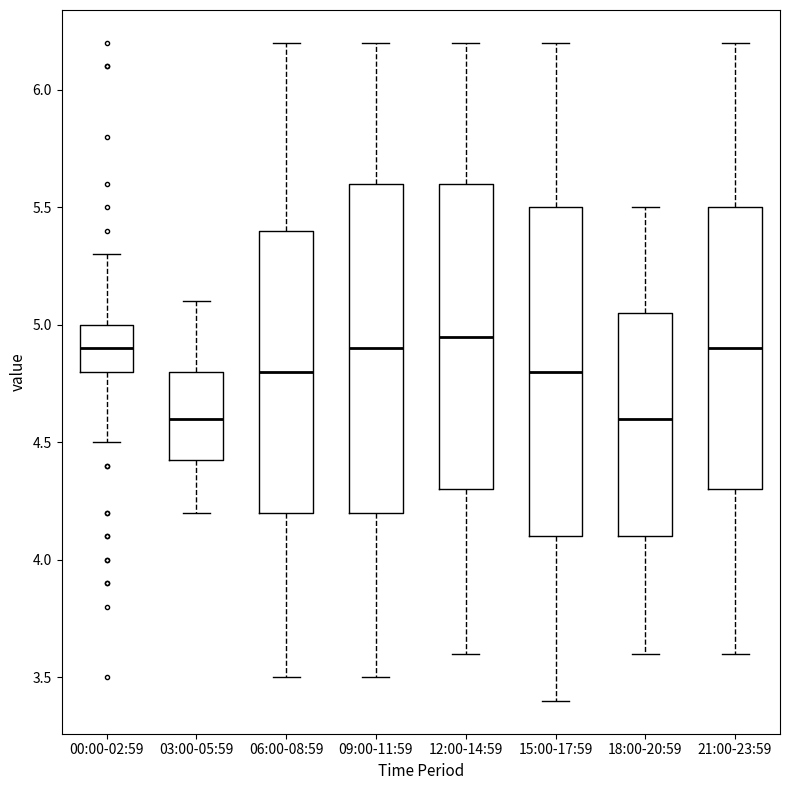

Where is the upper edge of the box for 21:00-23:59 on the y-axis? The values are not printed on the chart, so give them approximately, as read against the axis.

5.50